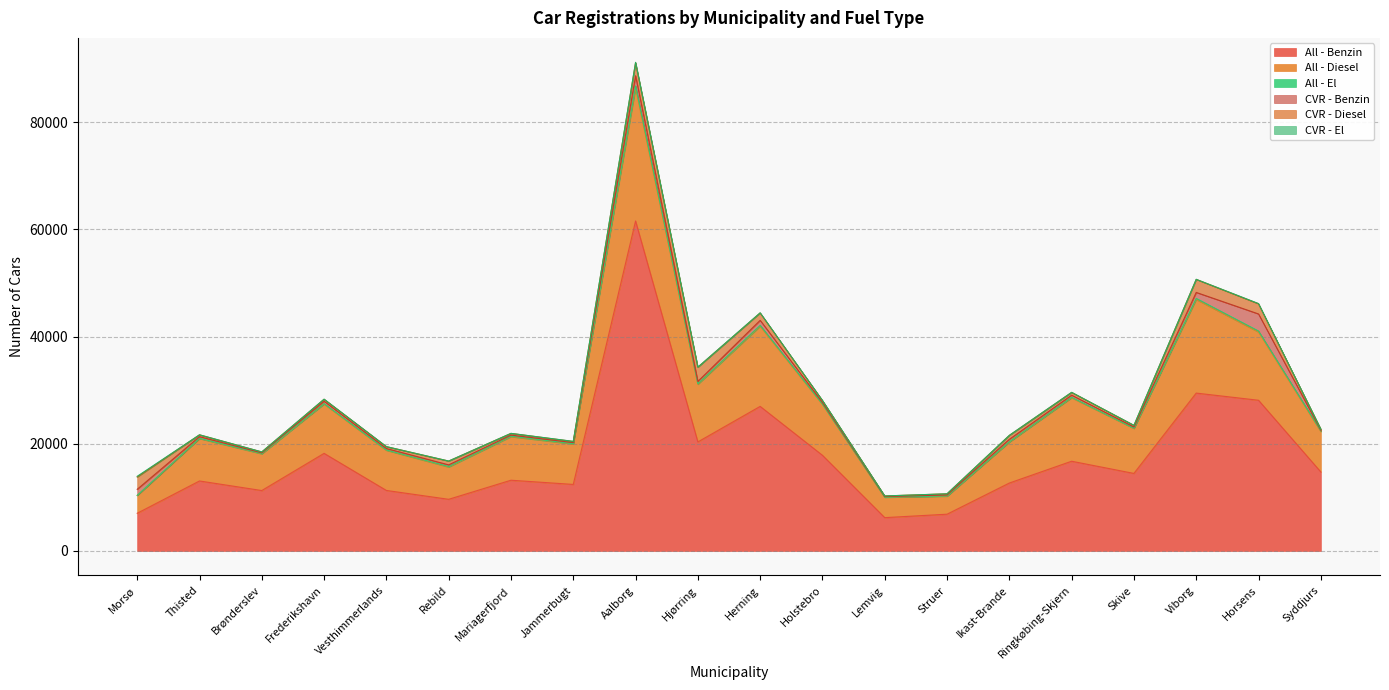

Reading left to right, what are all the values shown in this chart?

All - Benzin: 7032	13057	11271	18206	11289	9637	13196	12412	61548	20336	26965	17844	6218	6859	12671	16739	14463	29447	28110	14740
All - Diesel: 3324	7893	6835	9188	7480	6012	8114	7526	24744	10743	14947	9494	3786	3351	7629	11835	8383	17455	12722	7527
All - El: 23	59	80	90	66	111	106	75	445	109	170	78	30	52	75	88	60	202	187	133
CVR - Benzin: 1124	314	118	448	272	299	196	197	1900	432	934	272	112	188	447	394	216	1118	3187	128
CVR - Diesel: 2292	334	167	362	351	710	311	207	2423	2652	1376	372	115	209	725	519	300	2429	1896	189
CVR - El: 133	15	4	17	8	3	13	29	78	14	32	10	3	8	25	15	9	16	42	4